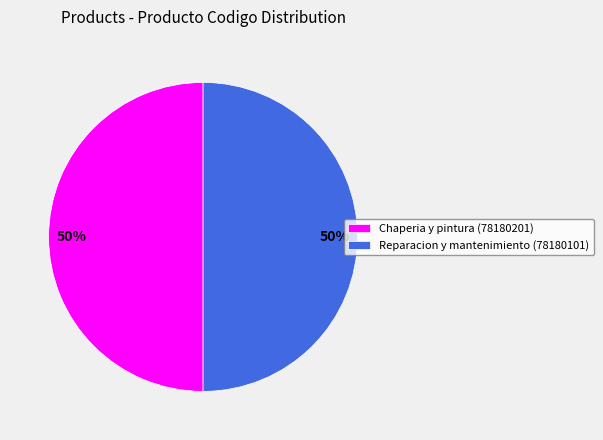

Is it true that Chaperia y pintura (78180201) is 50% of the pie?

True